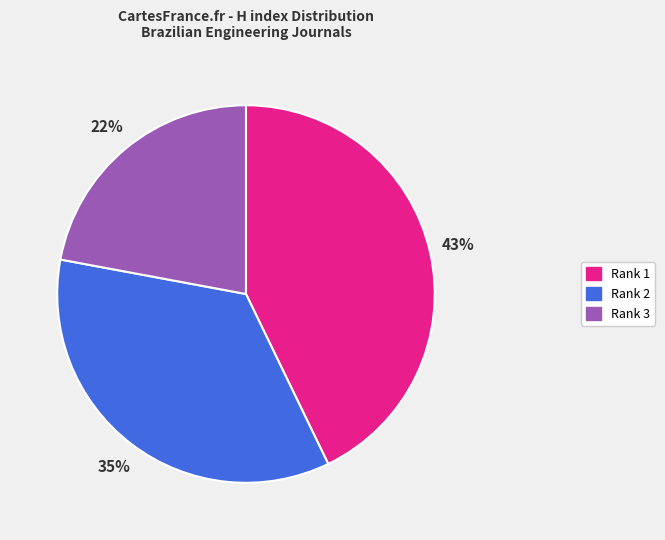

Does any single category account for the majority?

No